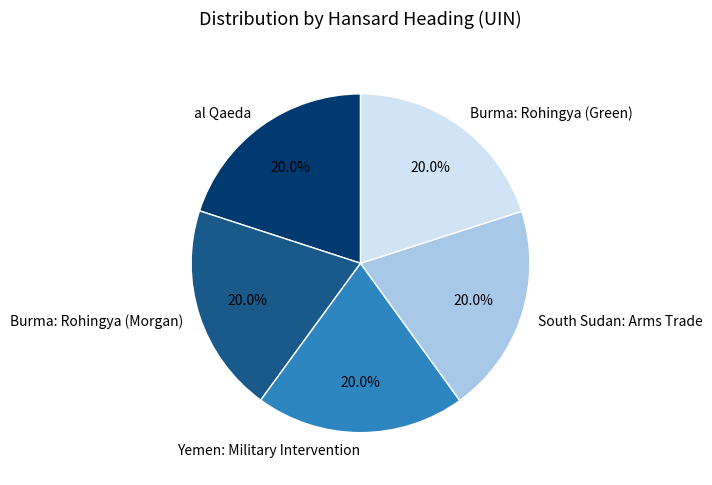

What is the ratio of the value at South Sudan: Arms Trade to the value at al Qaeda?

1.0